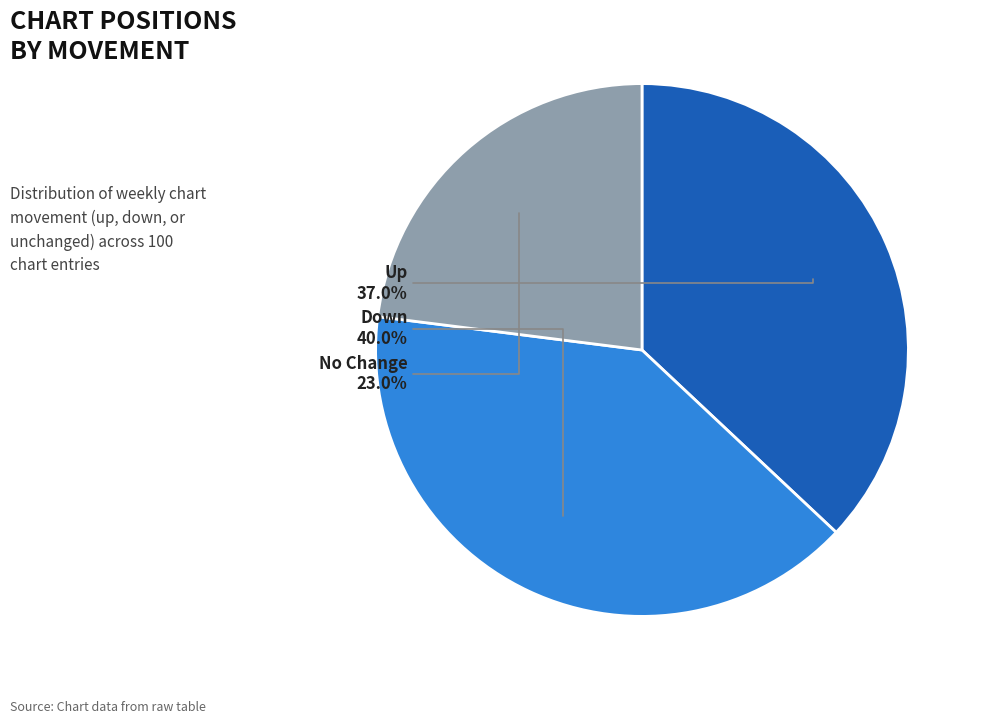

Does any single category account for the majority?

No